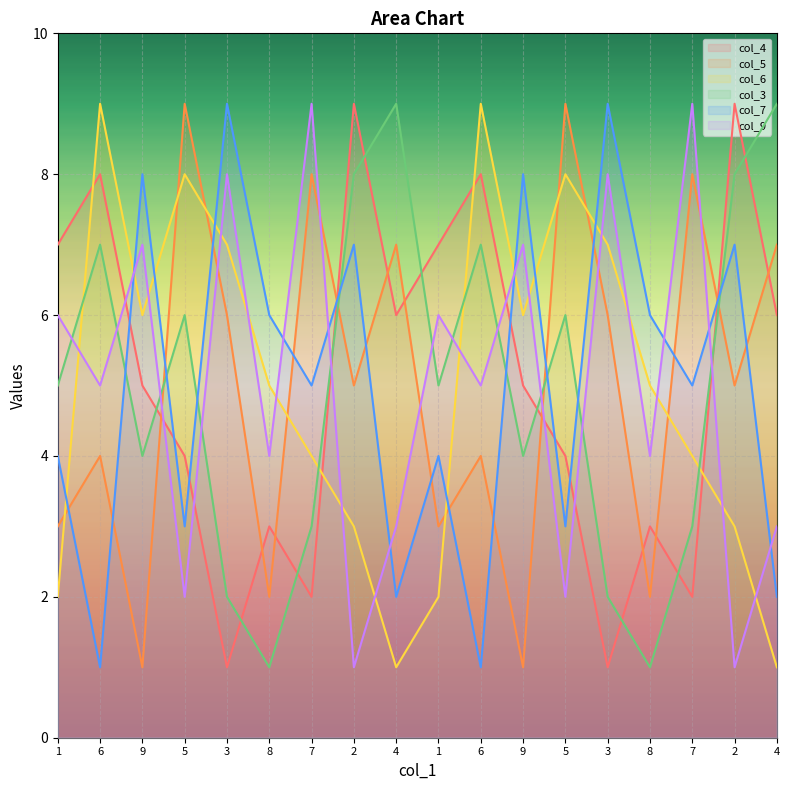

Reading left to right, transcribe all the data shown in this chart.

col_4: 7	8	5	4	1	3	2	9	6	7	8	5	4	1	3	2	9	6
col_5: 3	4	1	9	6	2	8	5	7	3	4	1	9	6	2	8	5	7
col_6: 2	9	6	8	7	5	4	3	1	2	9	6	8	7	5	4	3	1
col_3: 5	7	4	6	2	1	3	8	9	5	7	4	6	2	1	3	8	9
col_7: 4	1	8	3	9	6	5	7	2	4	1	8	3	9	6	5	7	2
col_9: 6	5	7	2	8	4	9	1	3	6	5	7	2	8	4	9	1	3